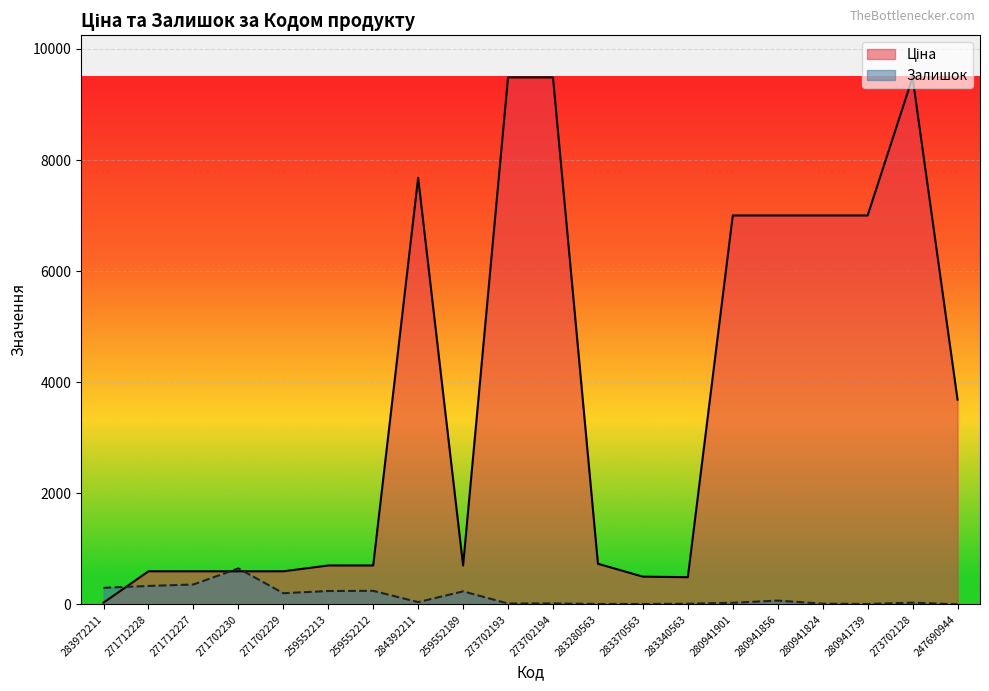

In Залишок, how many points are higher than both neighbors (excluding endpoints)?

6